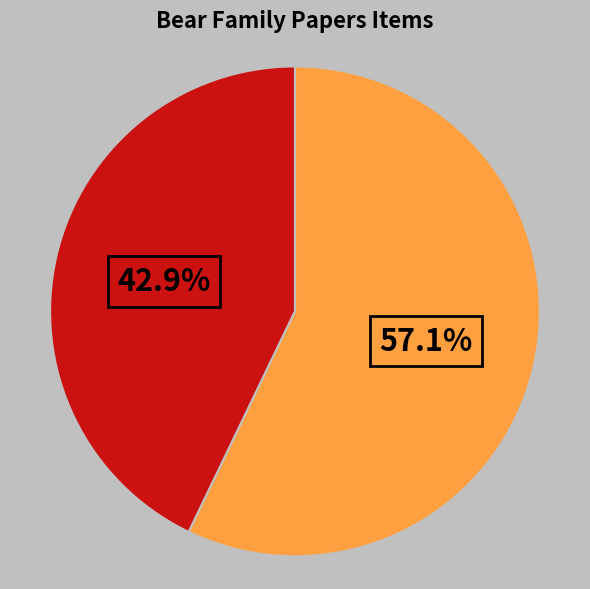

Does any single category account for the majority?

Yes